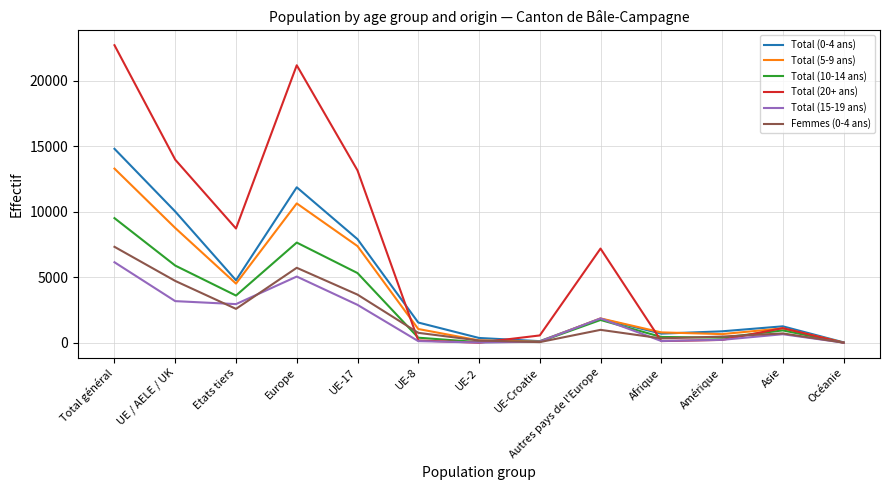

At which label does Total (5-9 ans) reach its peak?

Total général